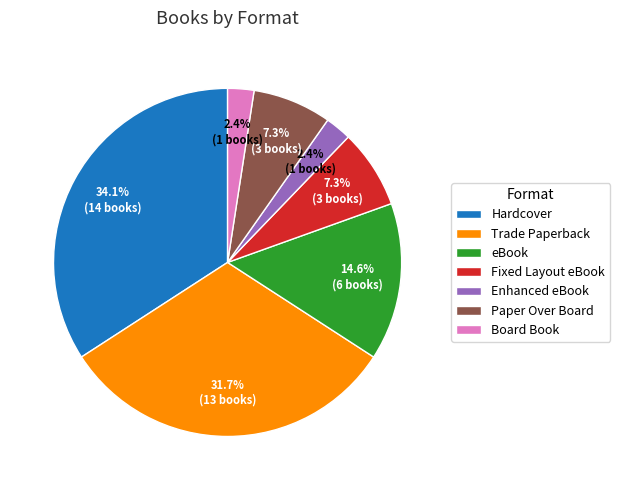

True or false: Fixed Layout eBook accounts for 1% of the total.

False